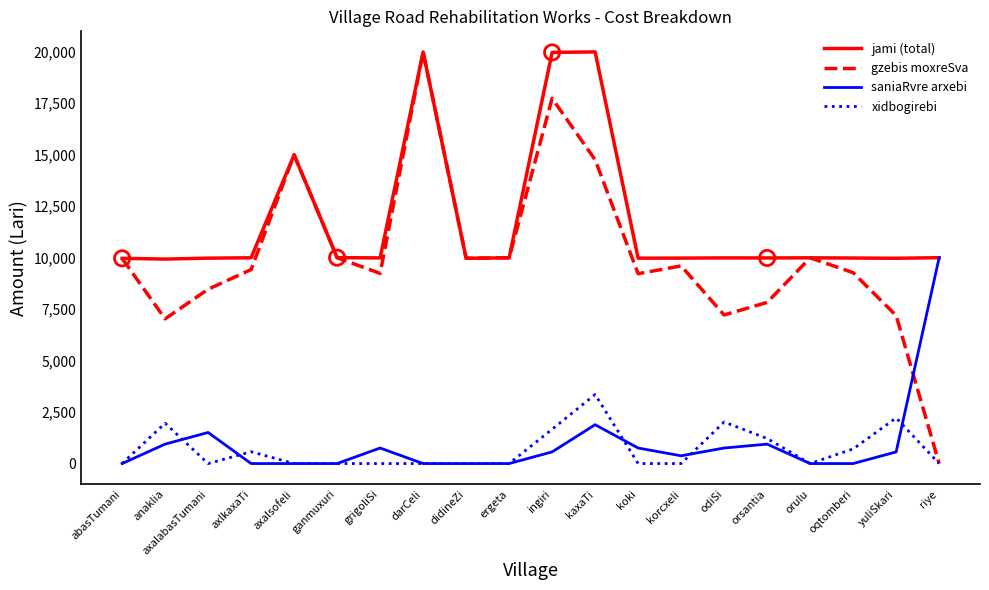

What are all the series names shown in the legend?

jami (total), gzebis moxreSva, saniaRvre arxebi, xidbogirebi